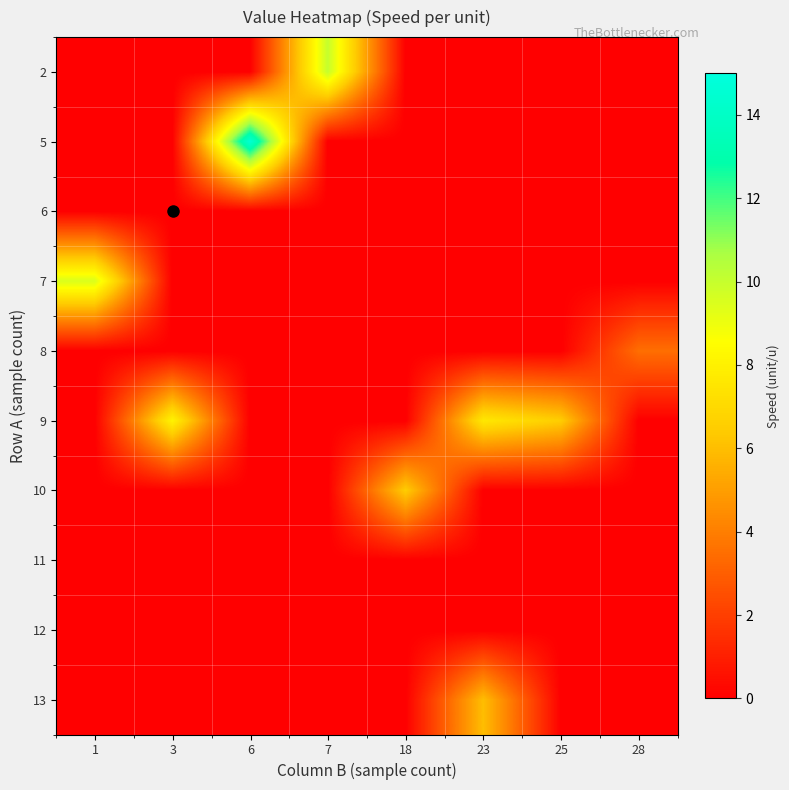

What is the difference between the highest and lowest values at 28?

3.5